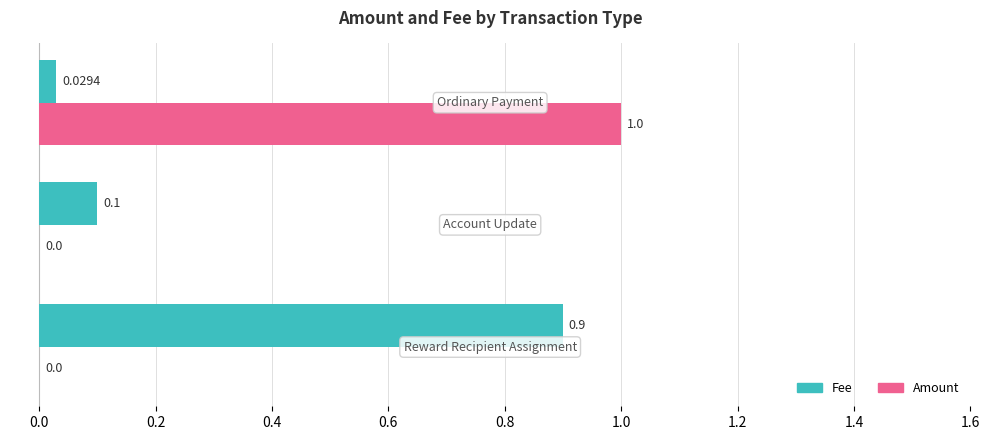

Which series has the largest total across all categories?

Fee